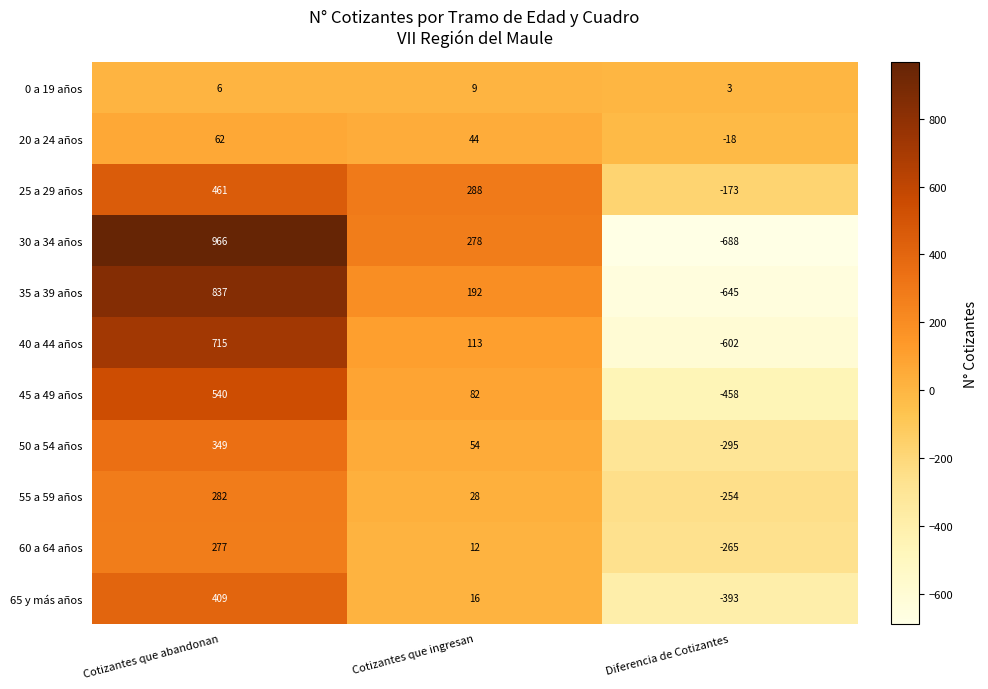

At which label does 35 a 39 años first exceed 192?

Cotizantes que abandonan